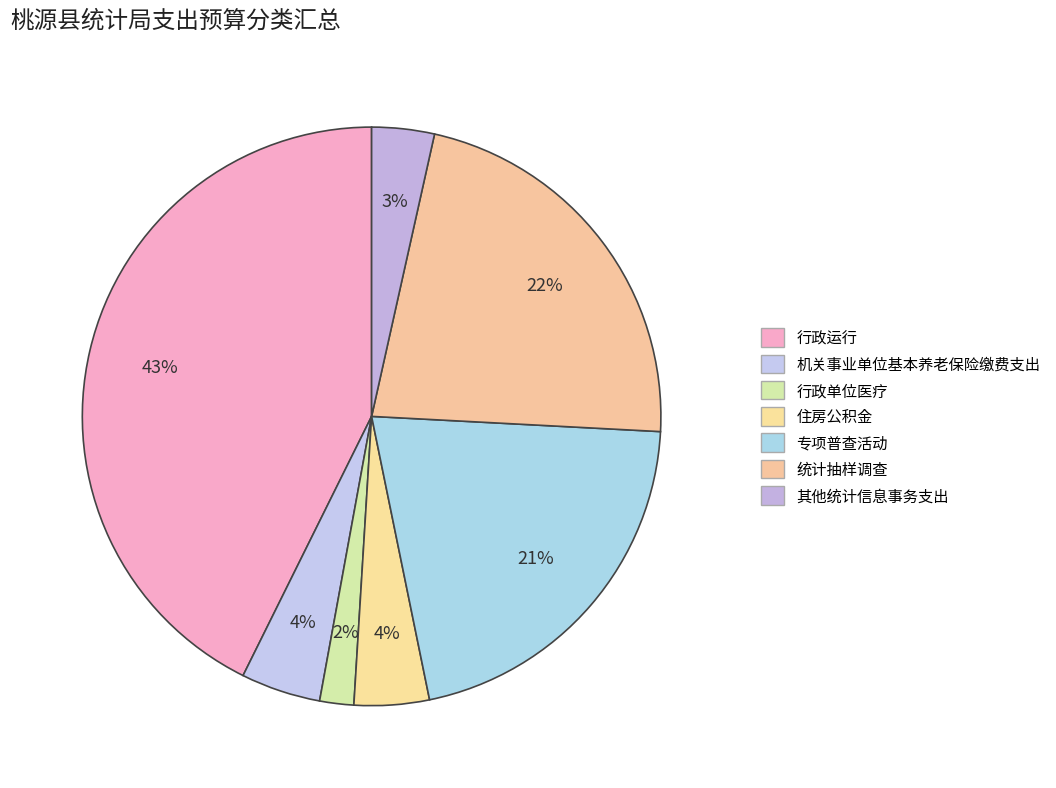

What is the ratio of the value at 专项普查活动 to the value at 机关事业单位基本养老保险缴费支出?

4.7